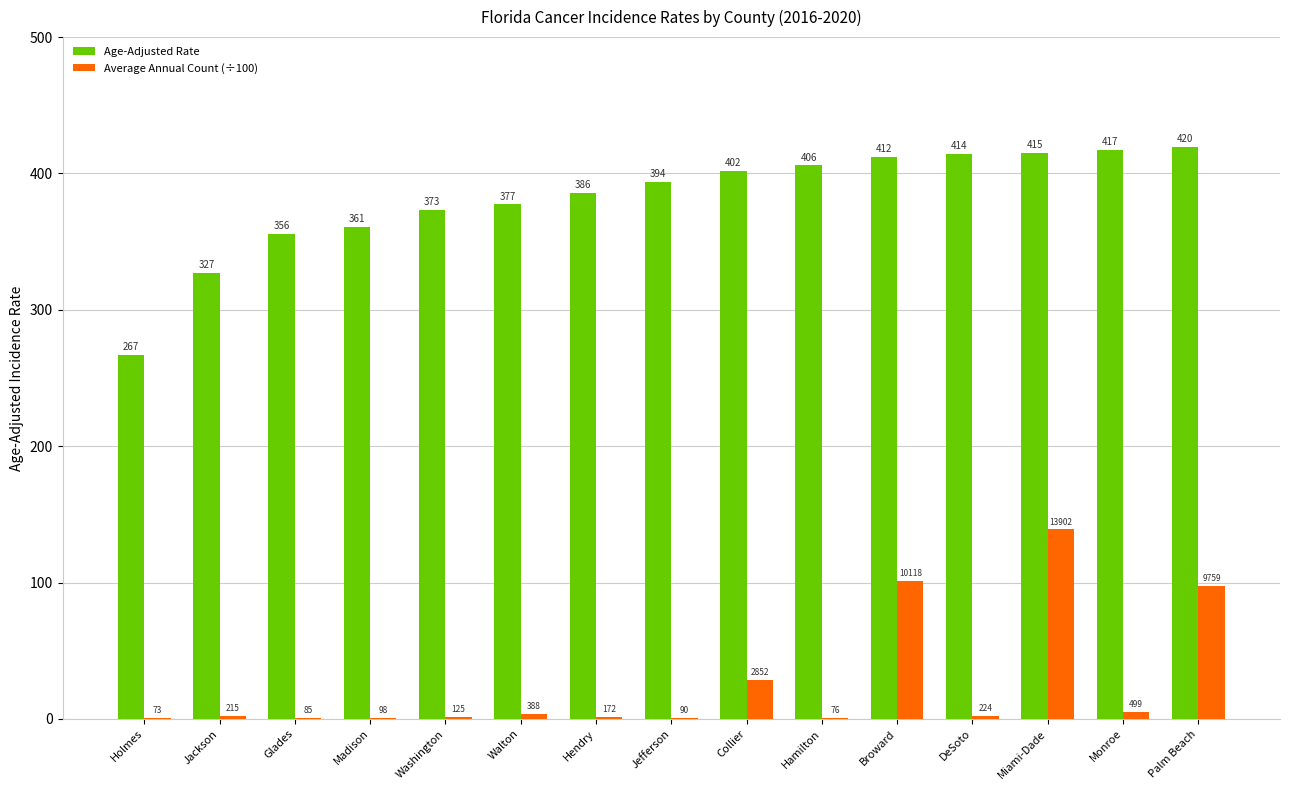

What is the maximum value shown in the chart?

419.6